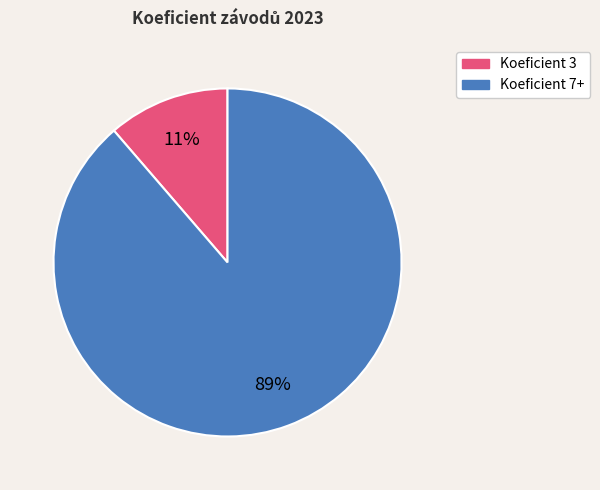

Count the number of slices in the pie.

2